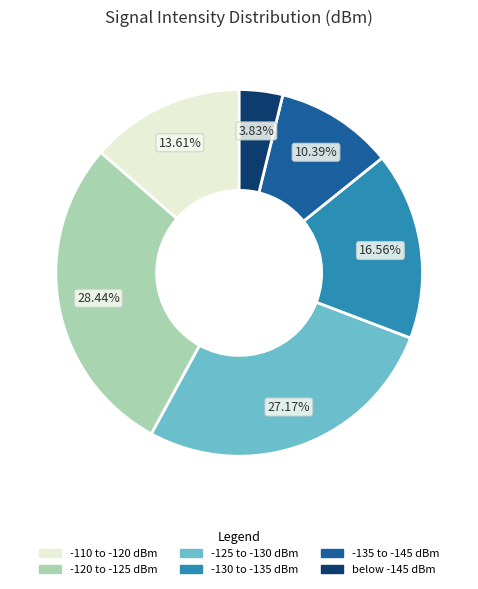

Approximately how many times larger is the value at below -145 dBm compared to -135 to -145 dBm?

0.4